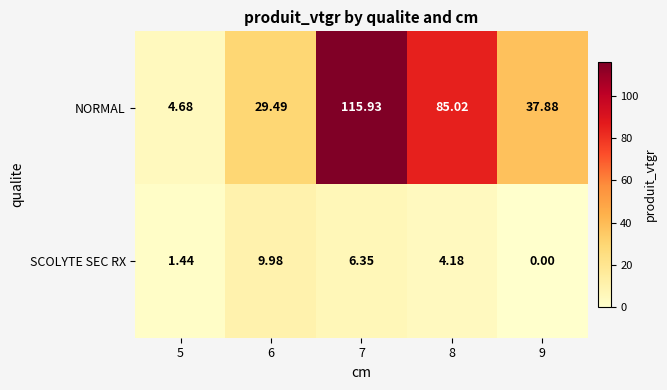

Which series has the largest range (max minus min)?

NORMAL